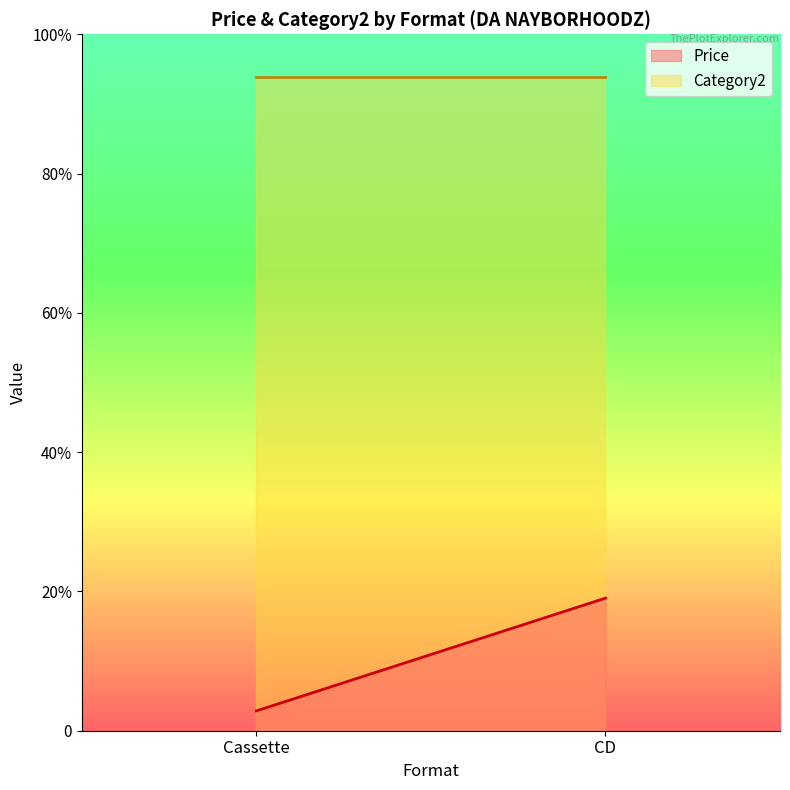

Which series changed the most between Cassette and CD?

Price